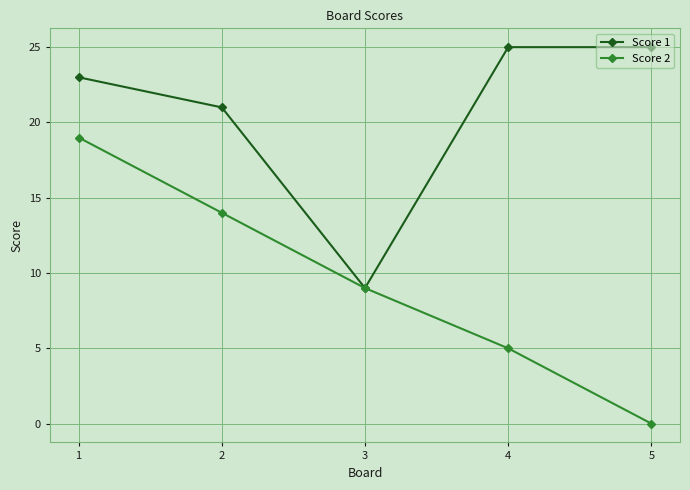

Is it true that Score 1 equals 9 at 3?

True